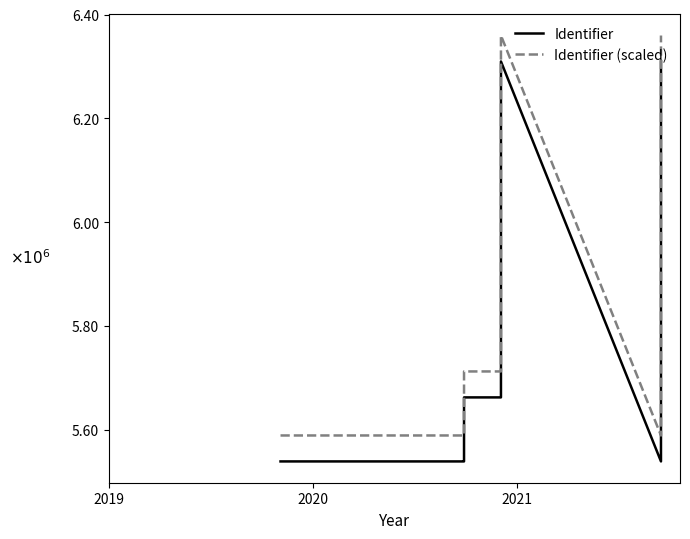

What is the value of the Identifier point at the 4th from the left?

5539086